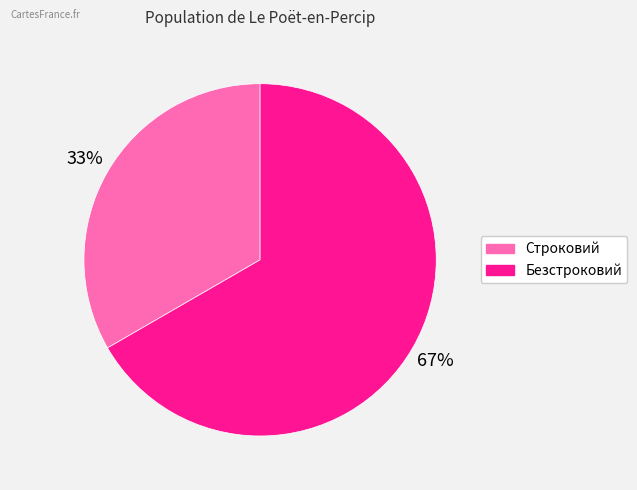

To the nearest percent, what is the combined percentage of Строковий and Безстроковий?

100%